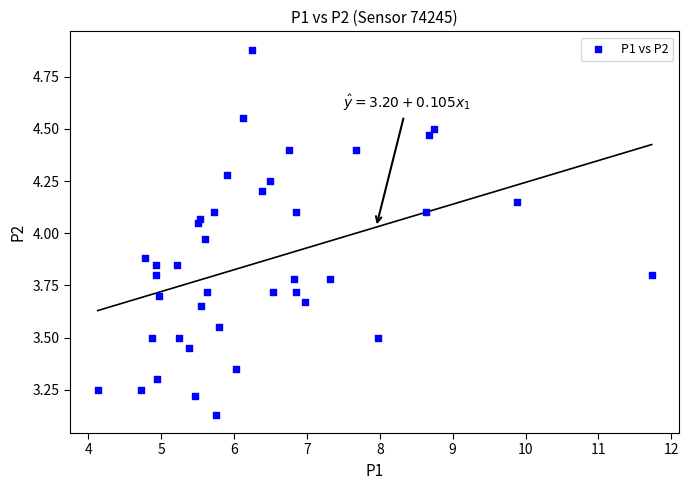

What is the range of X values (max minus min)?

7.6